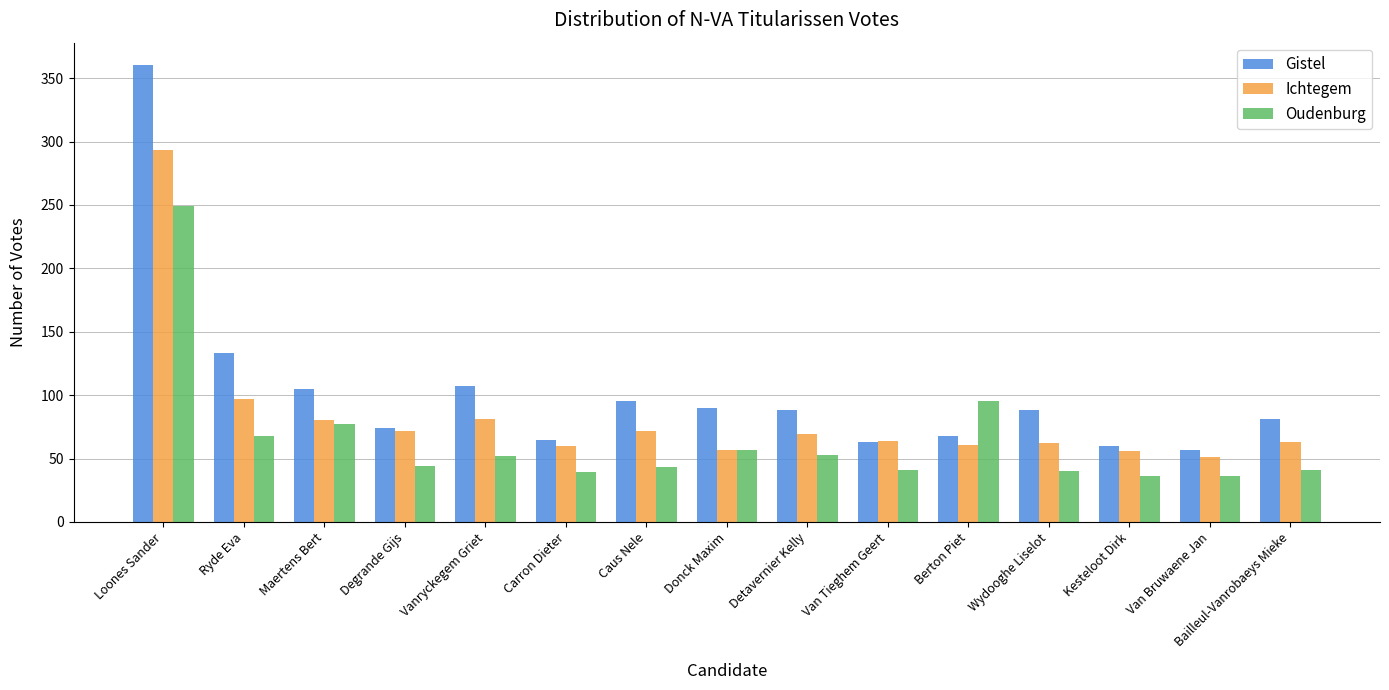

What is the label of the 2nd bar from the right?

Van Bruwaene Jan